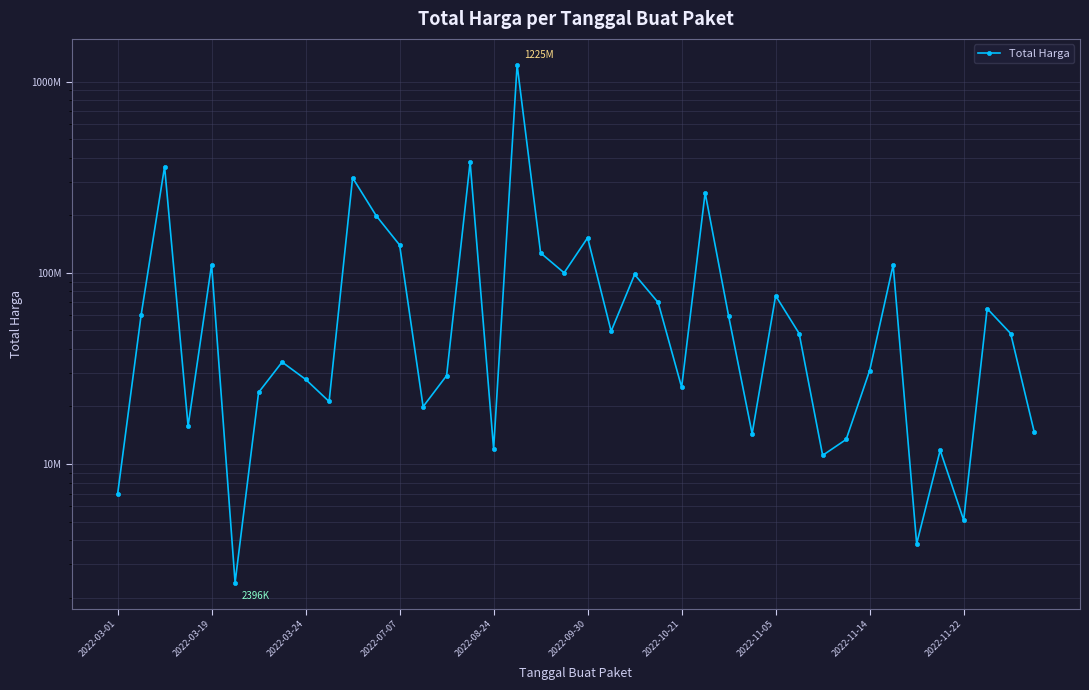

Reading right to left, list all the values displayed in this chart.

14750000	48140000	65000000	5093000	11800000	3825000	110000000	30800000	13442000	11100000	48140000	75920000	14400000	59375000	262118150	25200000	70000000	98000000	49478000	152477000	100000000	127000000	1224682000	12000000	379075000	29000000	19950000	139800000	199200000	314121780	21231000	27720000	34132505	23680800	2395750	110389990	15787200	359500000	59935000	6936000